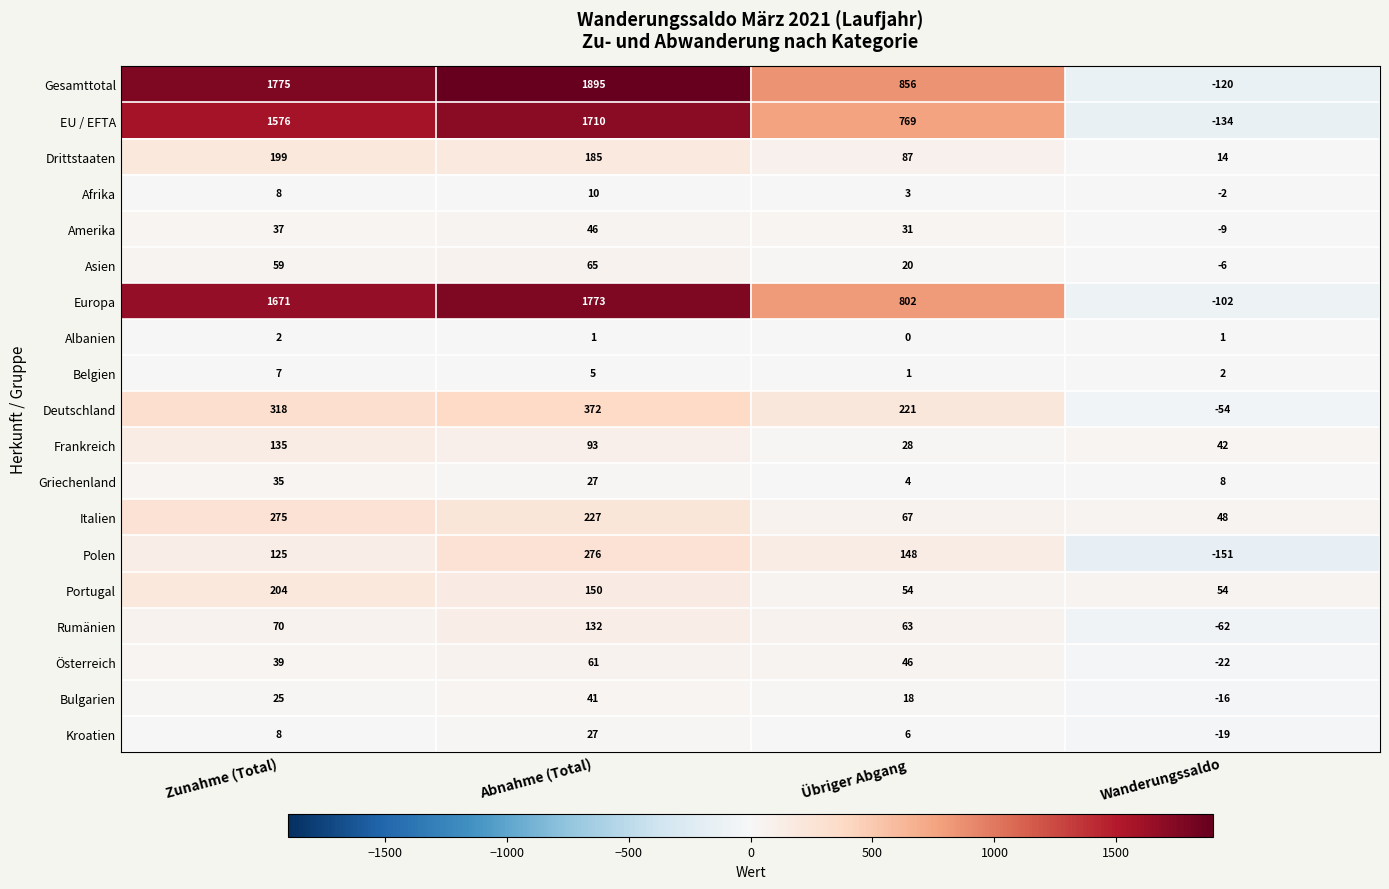

What is the sum of the Portugal values at Zunahme (Total) and Abnahme (Total)?

354